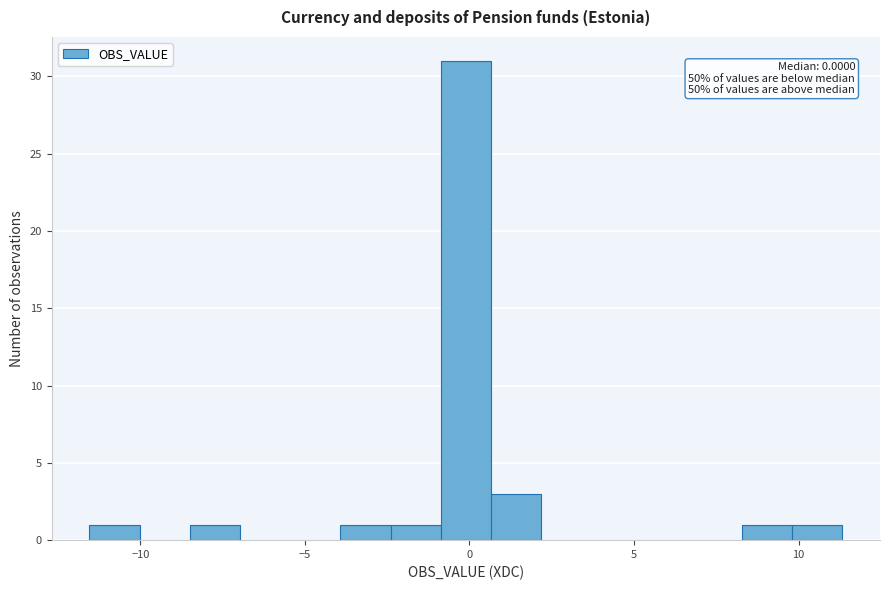

Read against the x-axis, roughly where is the centre of the tallest bar?

0.0